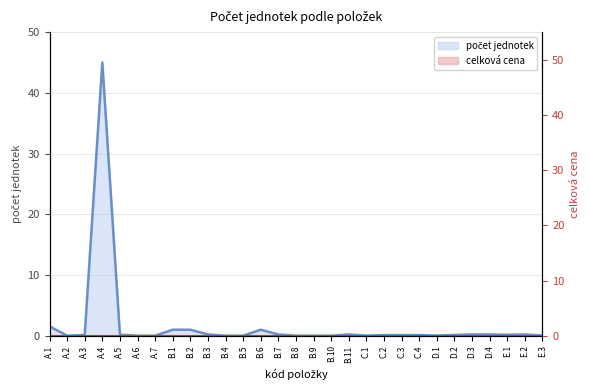

The chart shows a value of 45.0 at A.4. True or false?

True